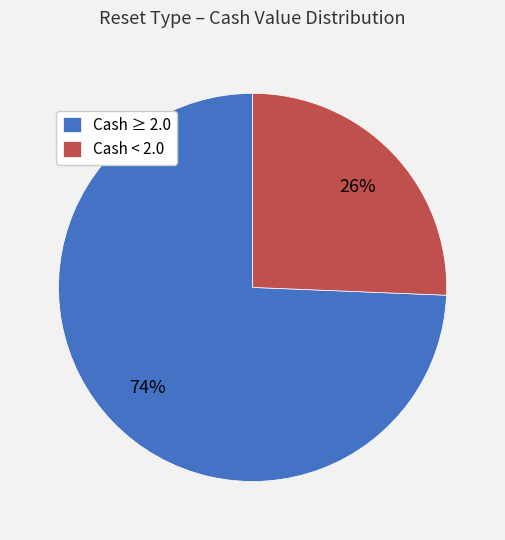

Rank the categories by value from highest to lowest.

Cash ≥ 2.0, Cash < 2.0